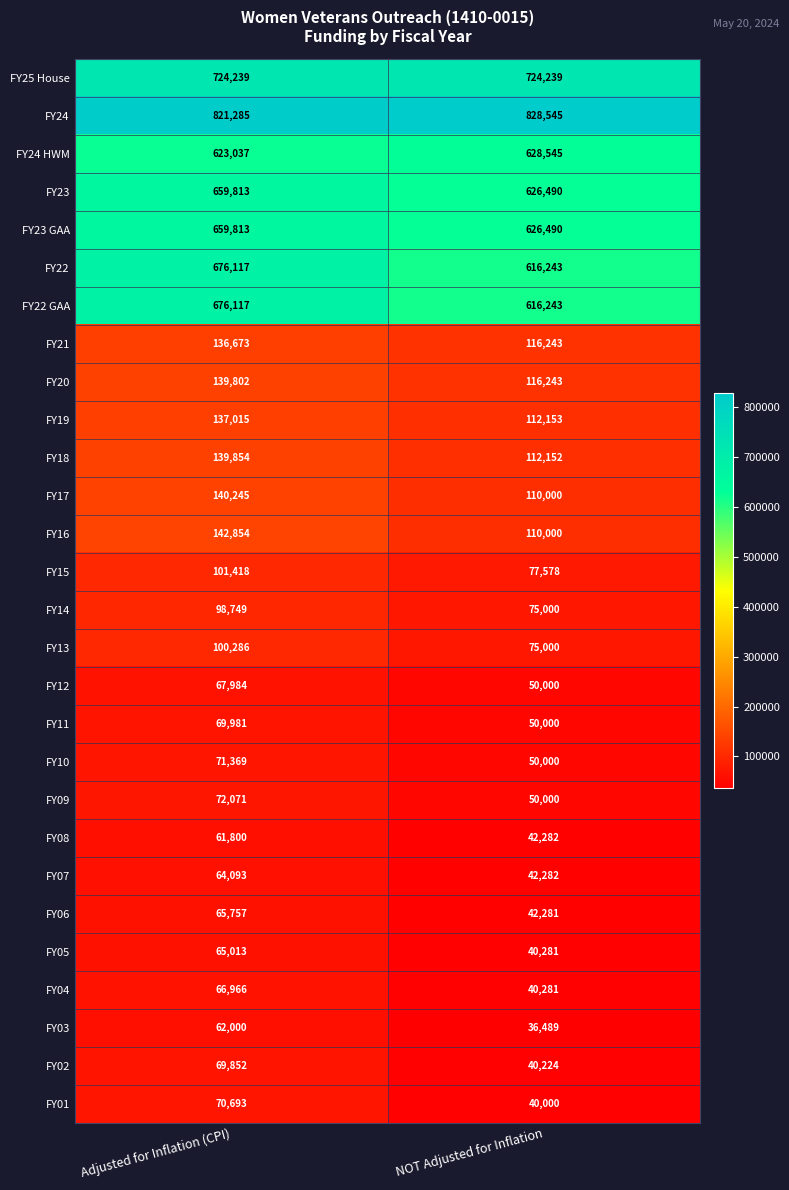

What is the minimum value shown in the chart?

36489